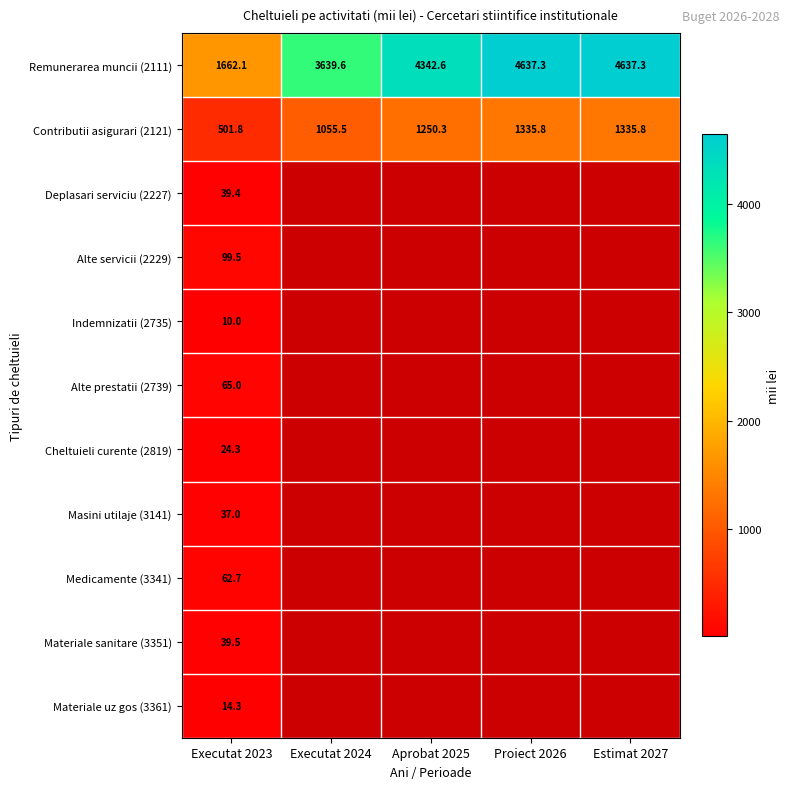

What is the sum of the Contributii asigurari (2121) values at Aprobat 2025 and Proiect 2026?

2586.1